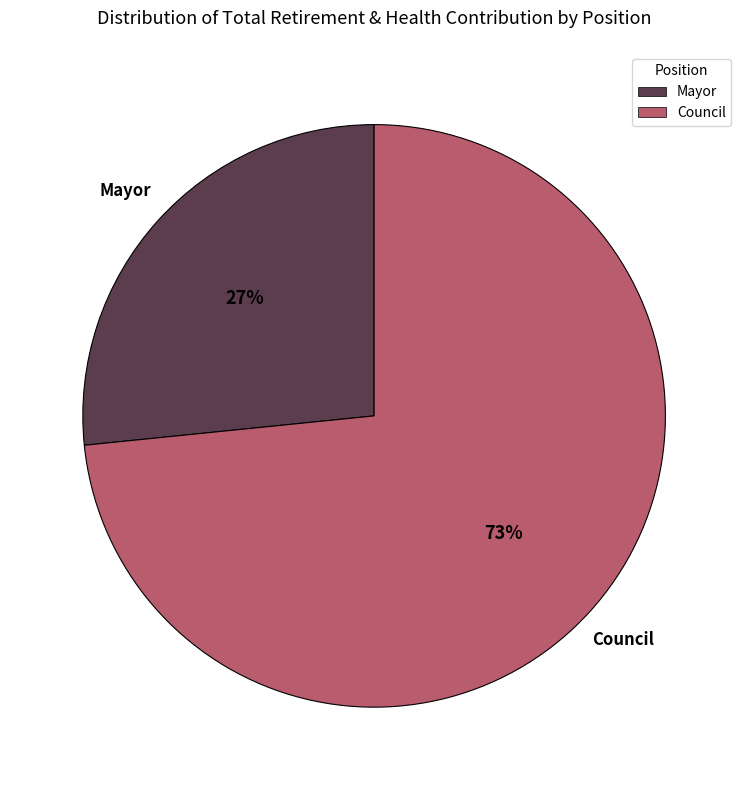

Is it true that Mayor is 27% of the pie?

True